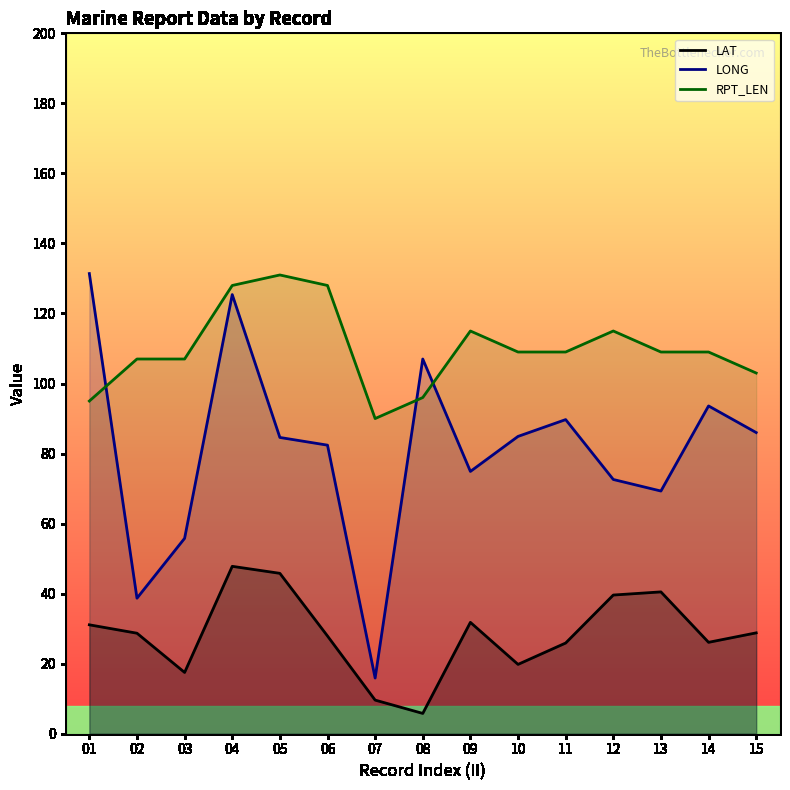

What value does the RPT_LEN series have at 09?

115.0